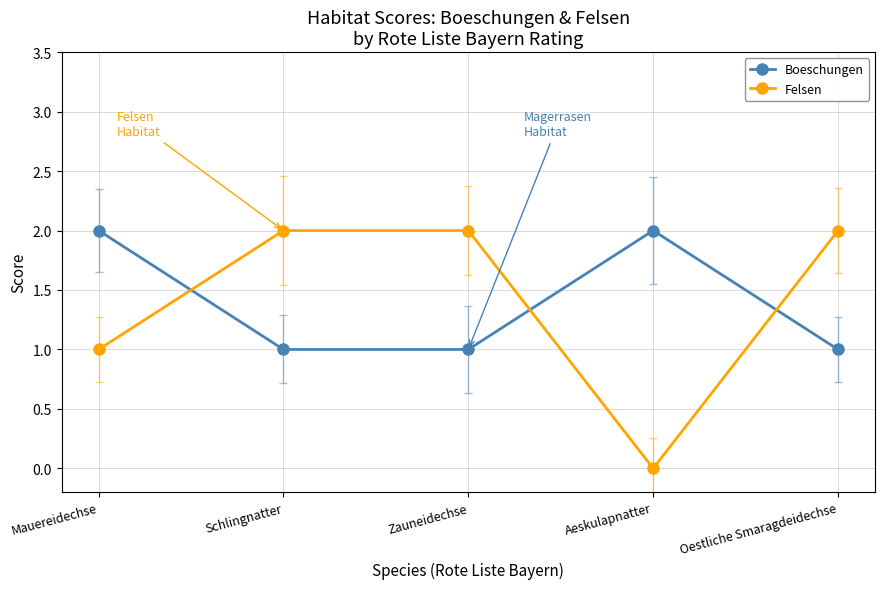

What is the approximate value of Boeschungen at Aeskulapnatter?

2